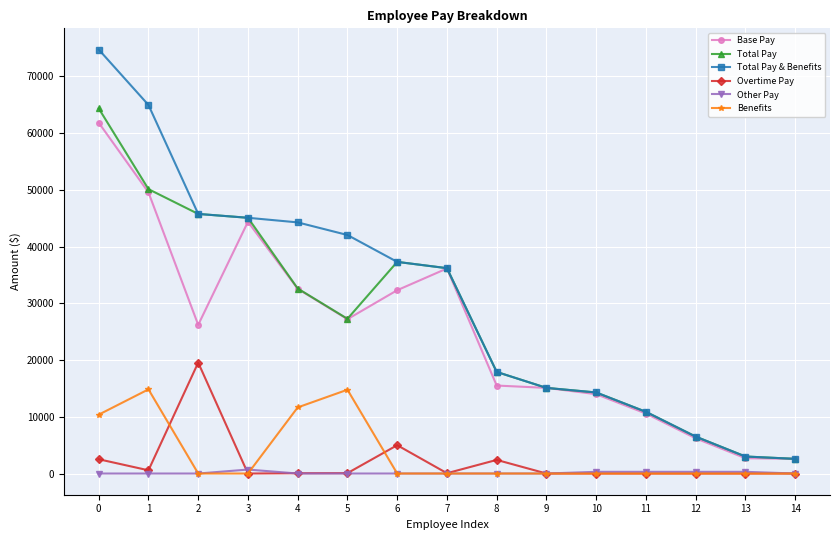

Which series has the widest spread of values?

Total Pay & Benefits